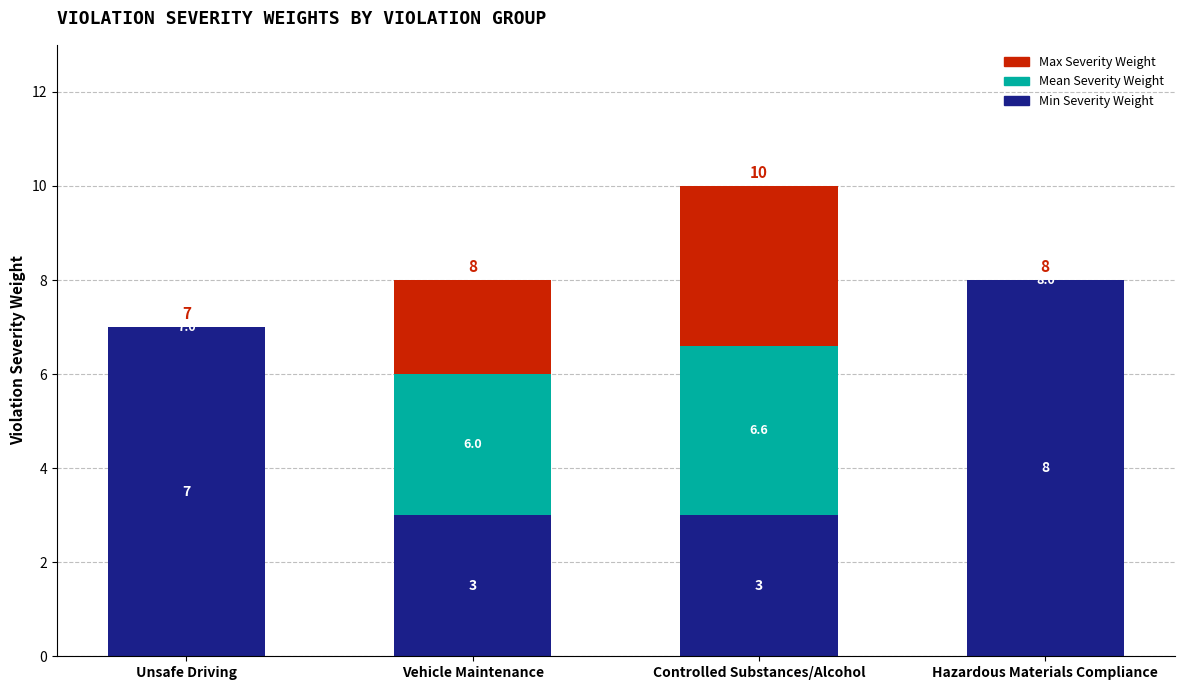

Count the number of data series in this chart.

3